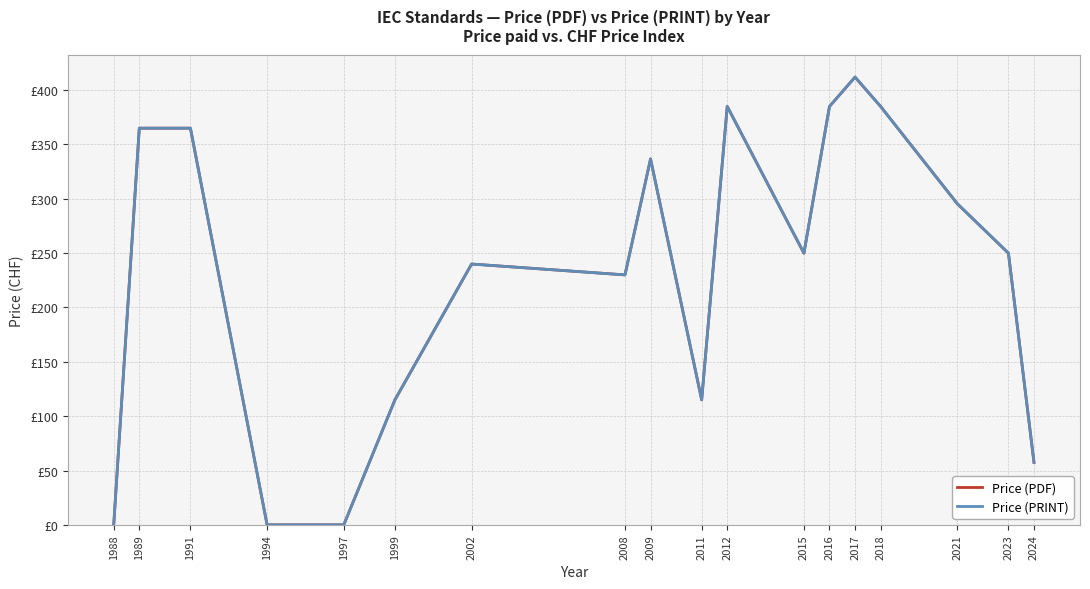

Does the chart display data point markers on the line(s)?

No